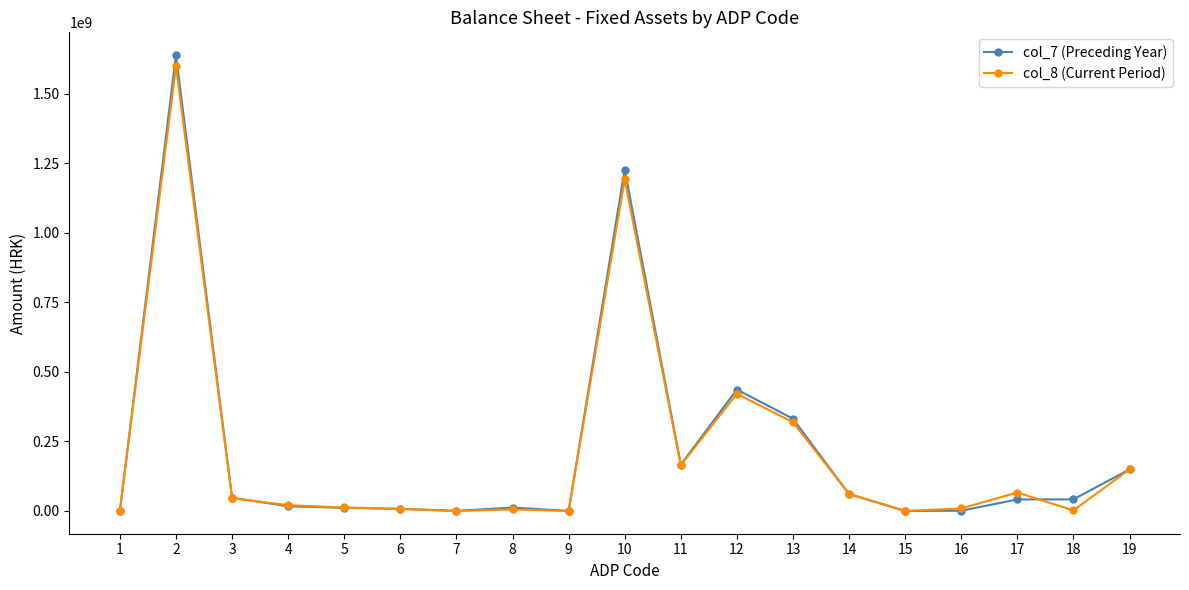

Which series has the widest spread of values?

col_7 (Preceding Year)